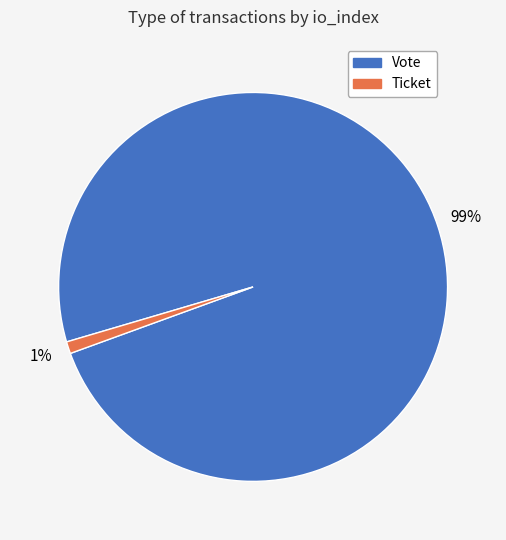

Does Ticket account for over 50% of the chart?

No